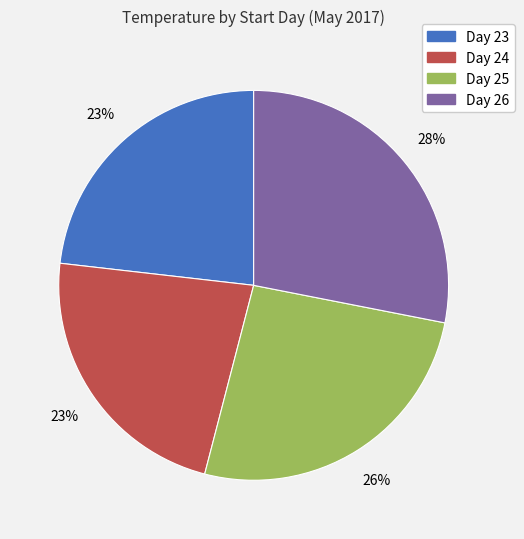

To the nearest percent, what portion does Day 23 represent?

23%